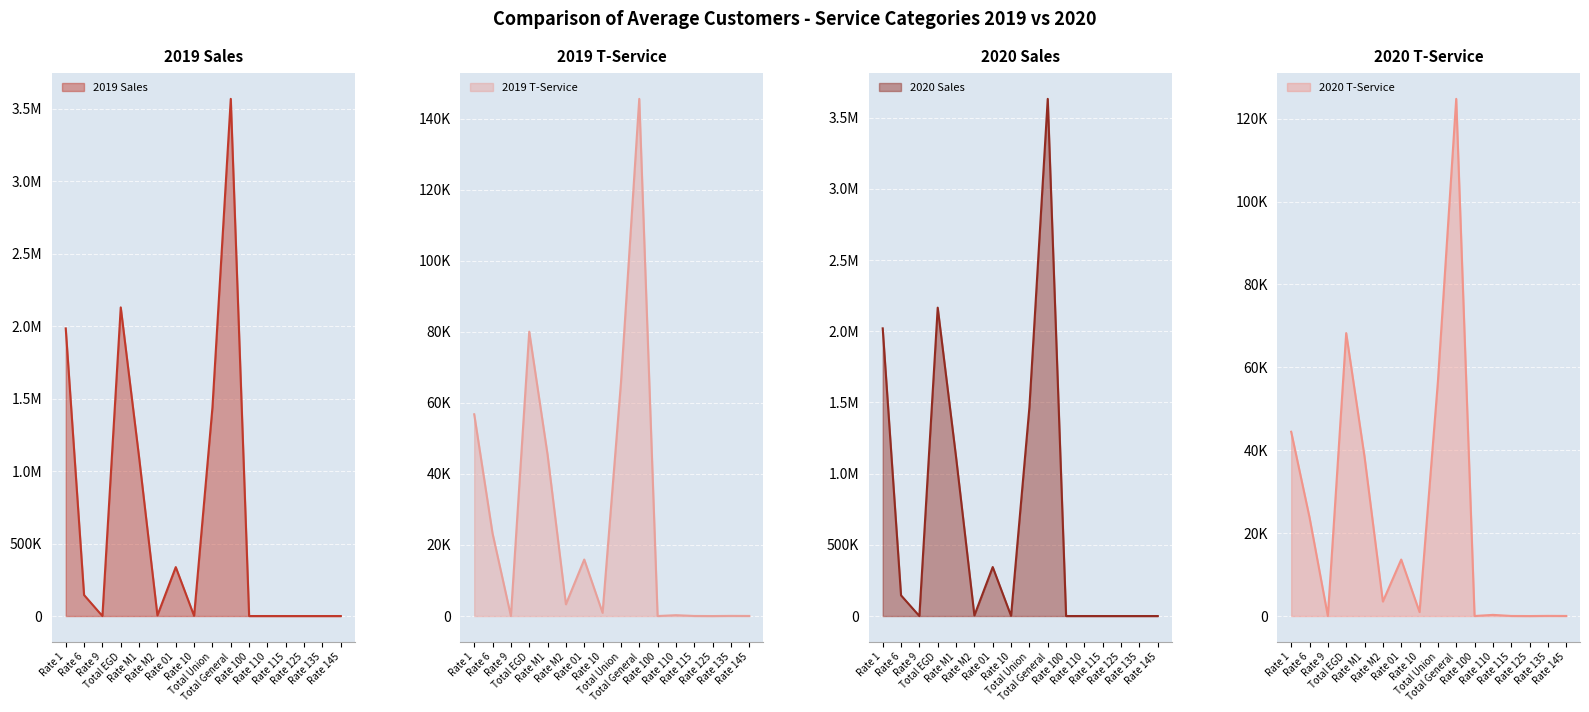

The value of 2019 T-Service at Total General is 191091.1. True or false?

False